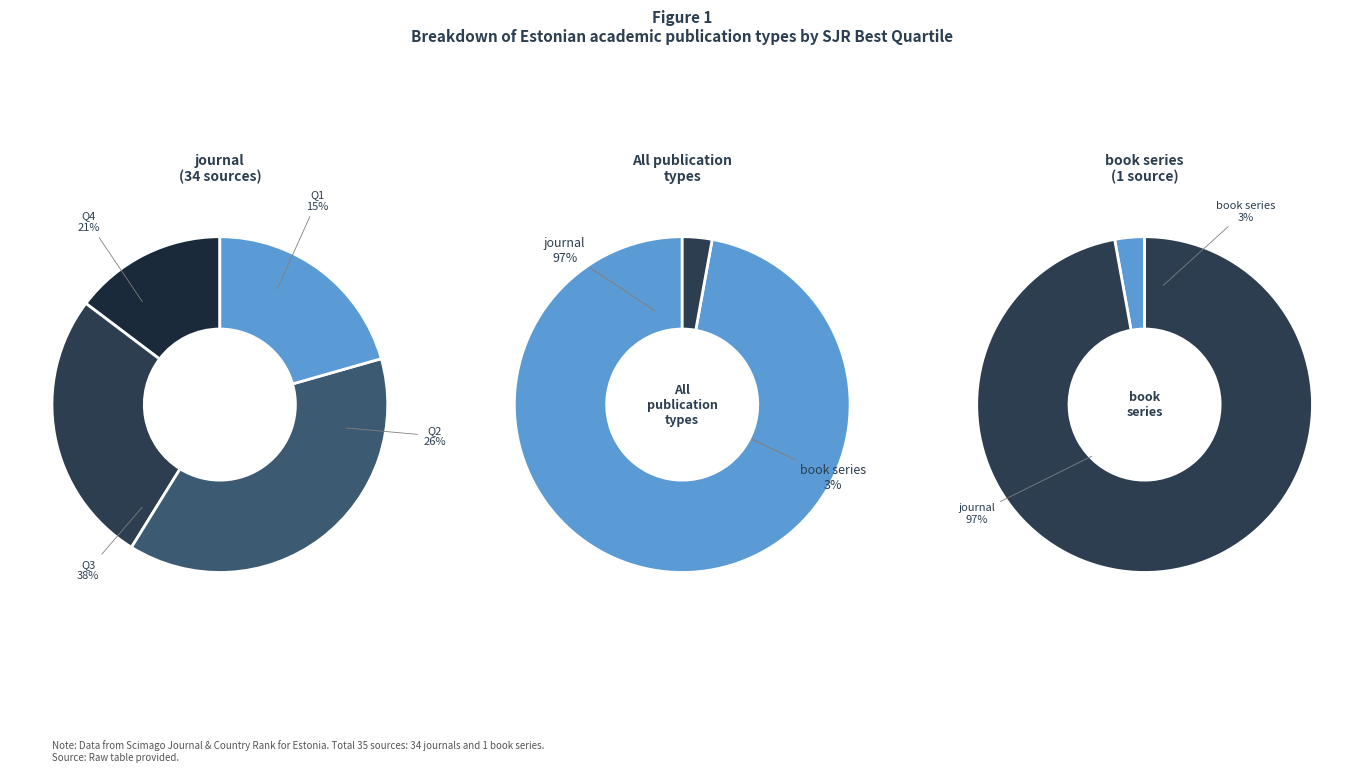

Is it true that journal is 97% of the pie?

True